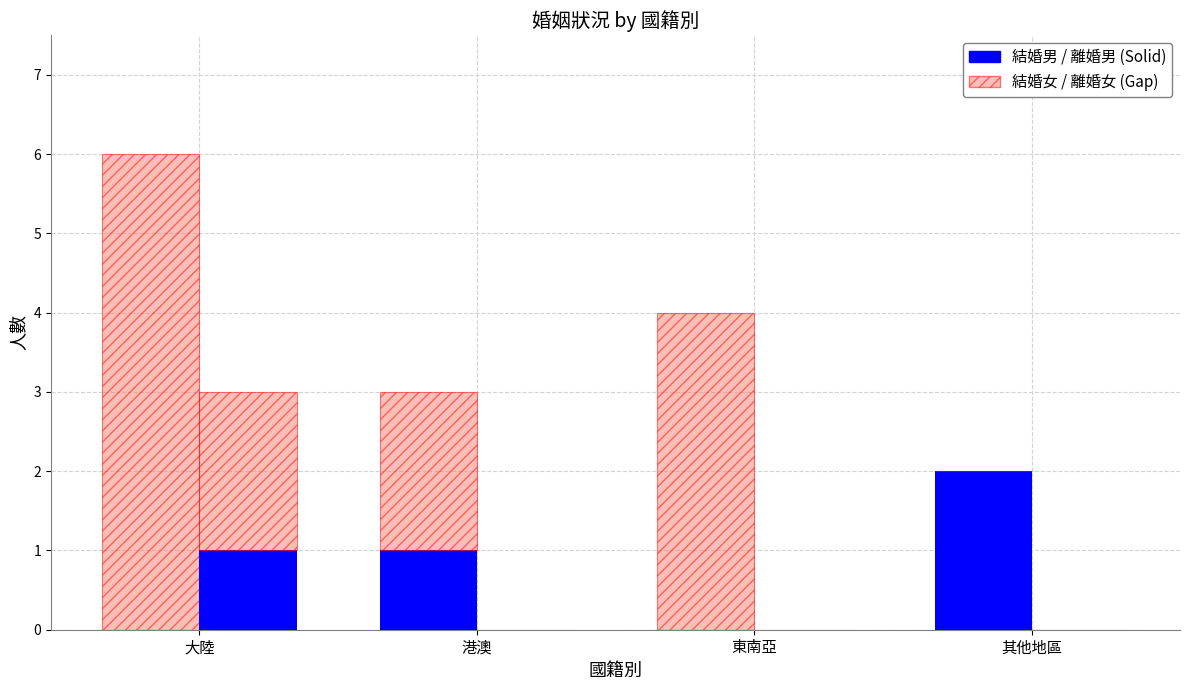

What is the label of the 4th bar from the right?

大陸